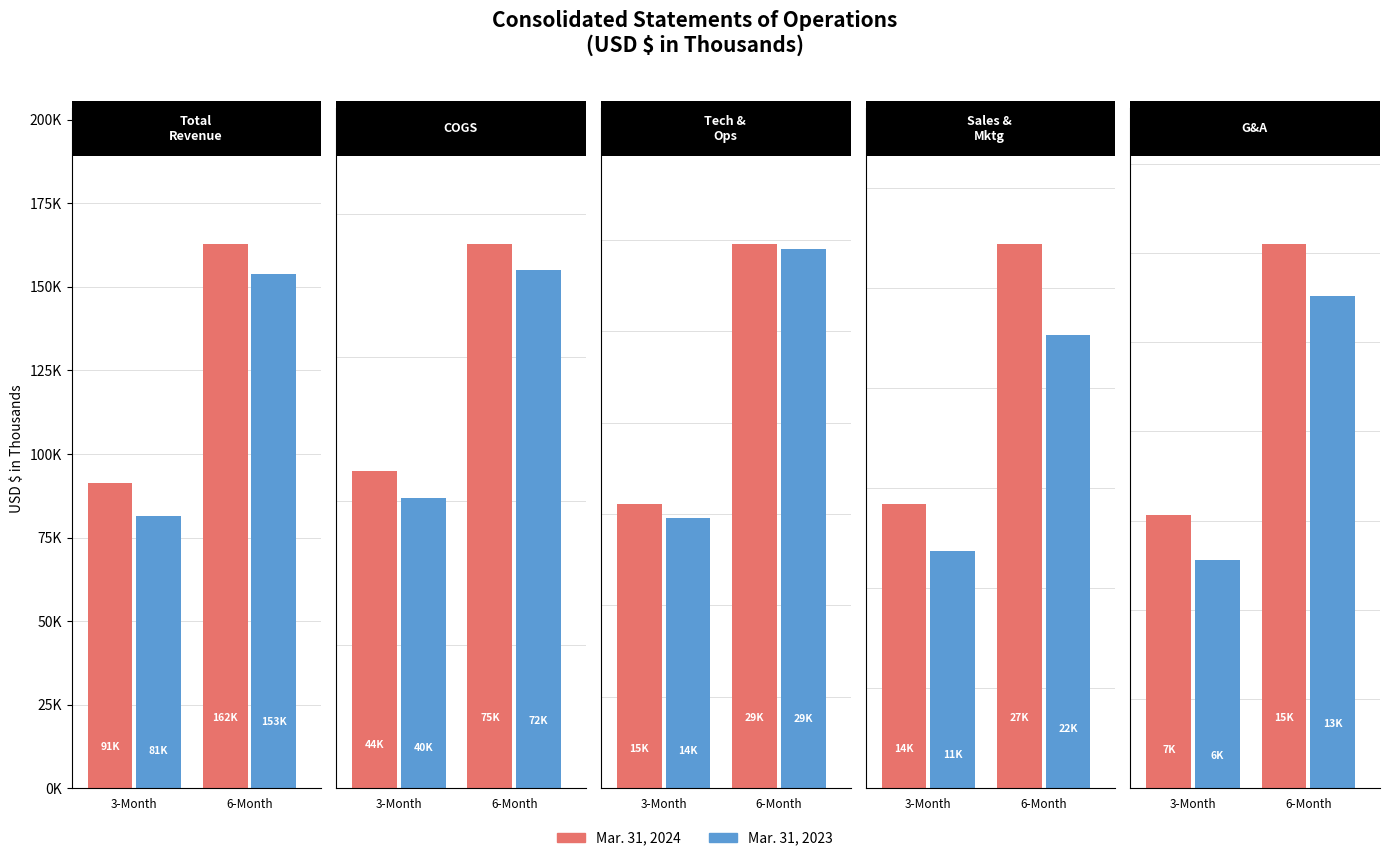

What is the spread (max minus min) of values at 3-Month?

1254